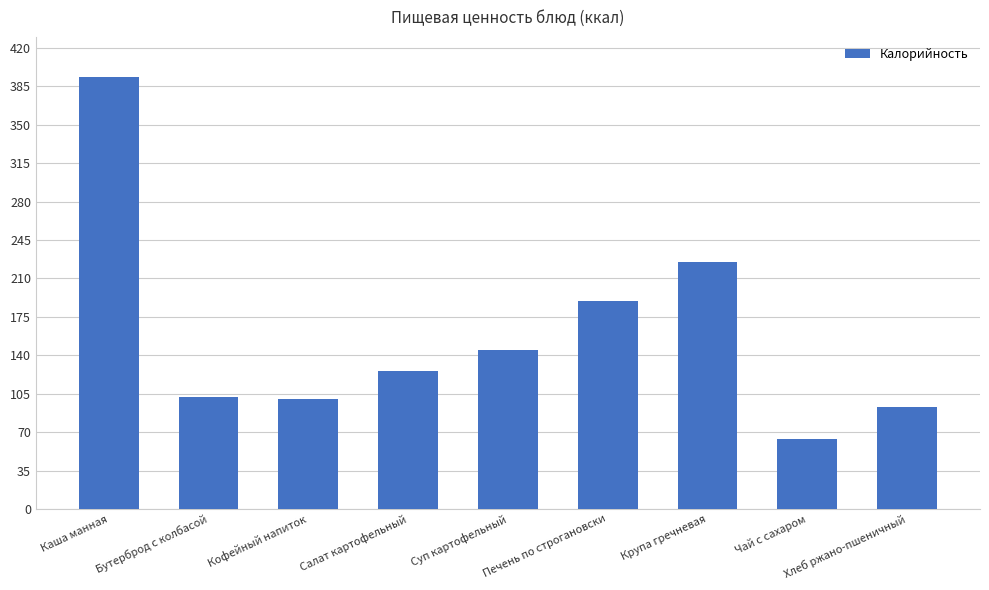

What is the label of the 1st bar from the left?

Каша манная